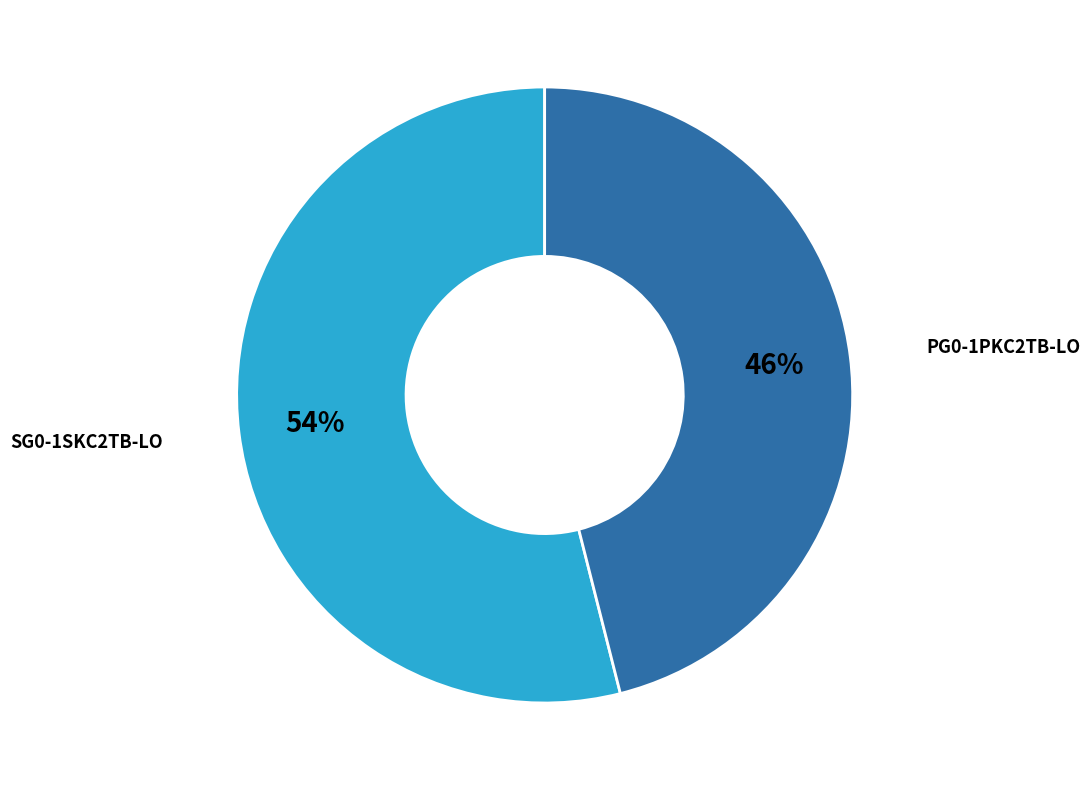

Does any single category account for the majority?

Yes